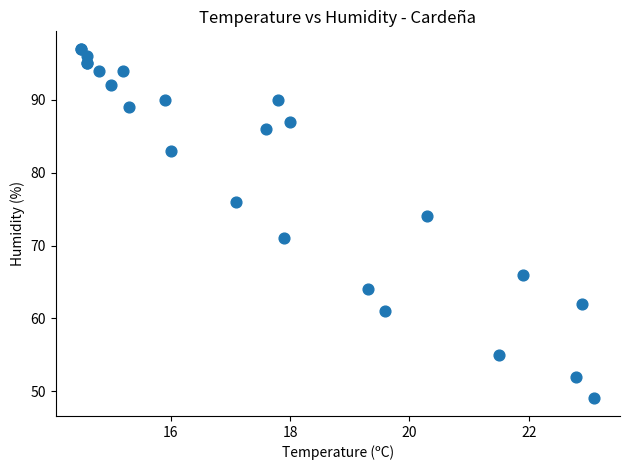

What Y value in the scatter plot is closest to 73?

74